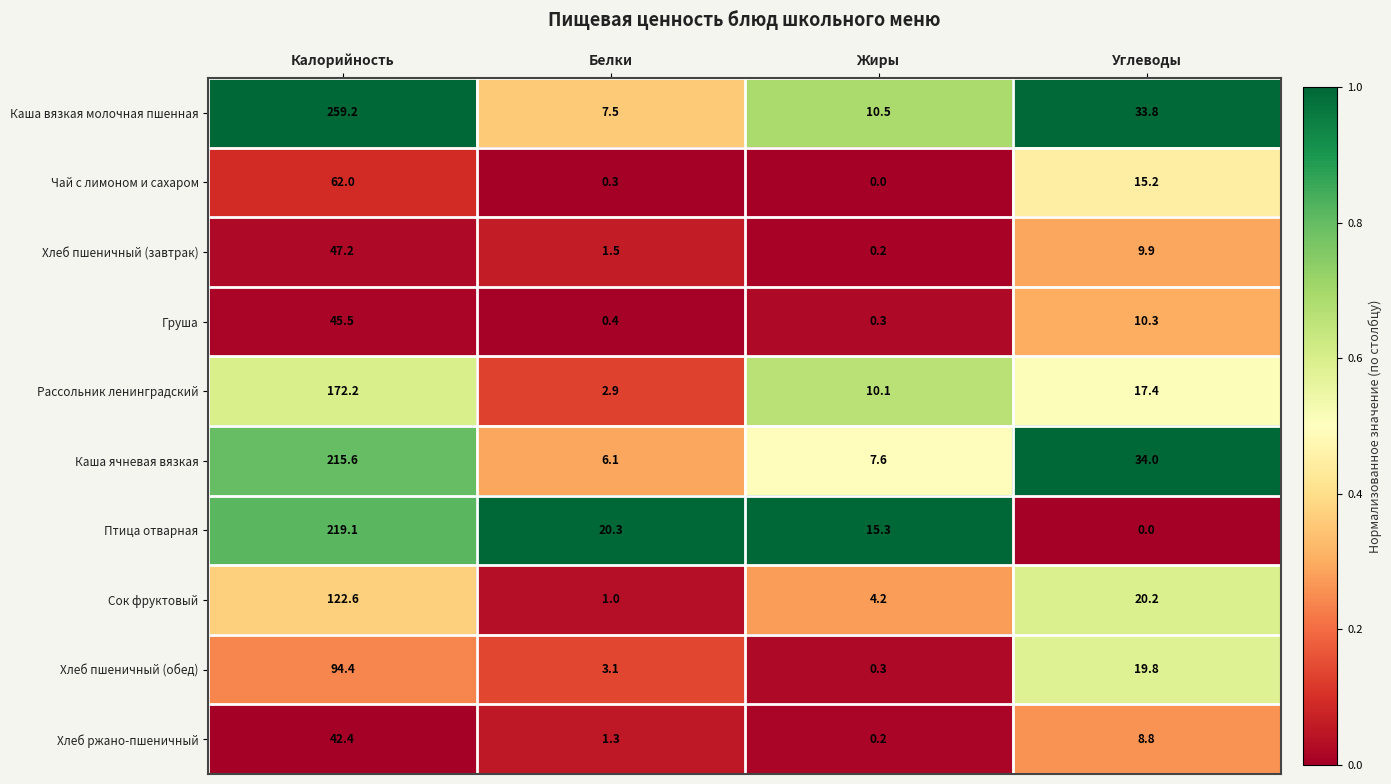

What is the total value across all series at Жиры?

48.7